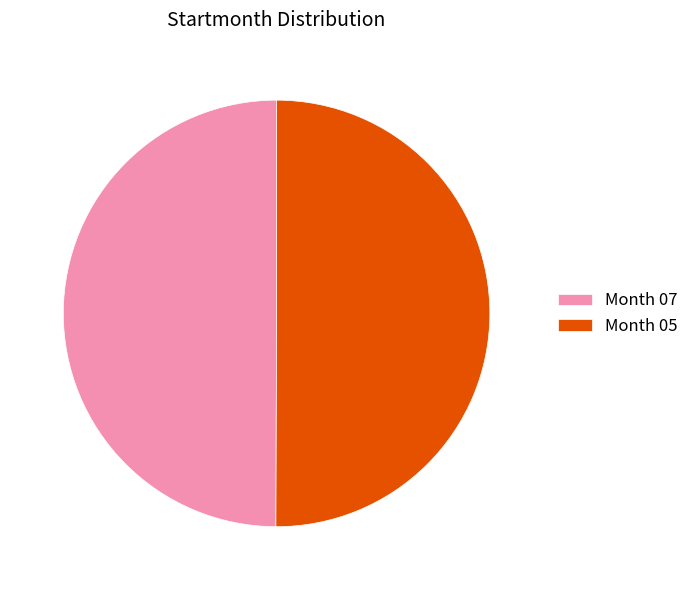

The Month 05 slice represents 60% of the pie. True or false?

False